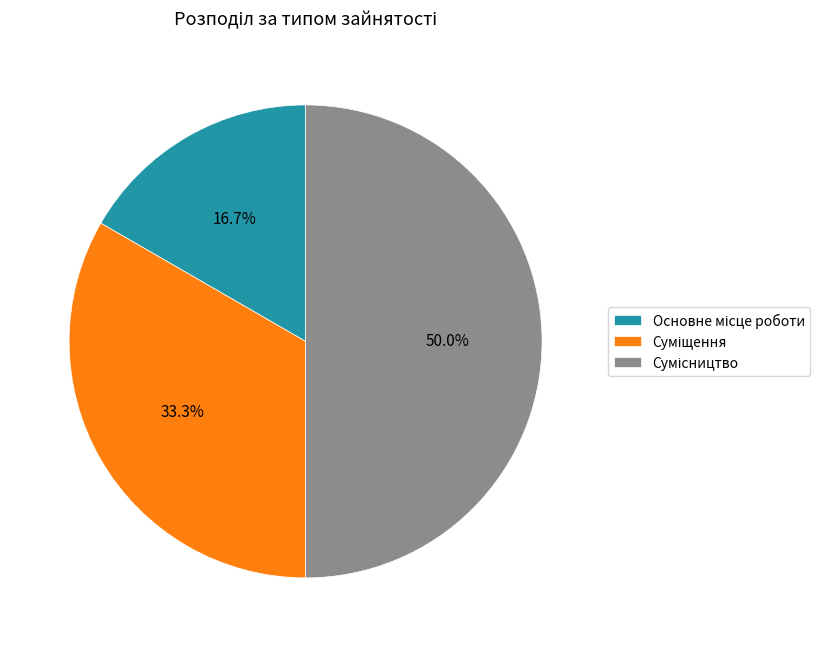

Which slice is the smallest?

Основне місце роботи